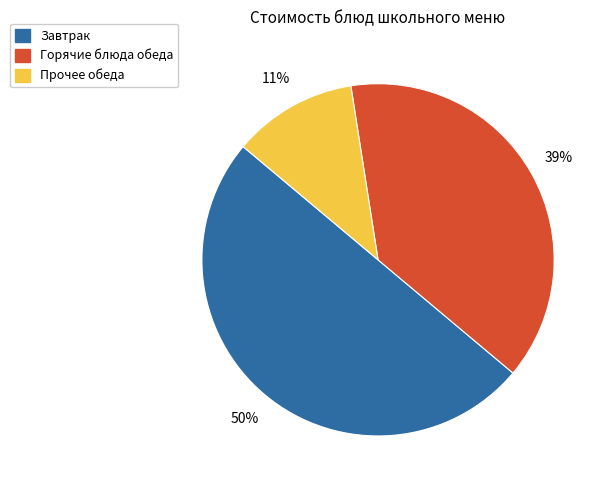

Is it true that Горячие блюда обеда is 48% of the pie?

False